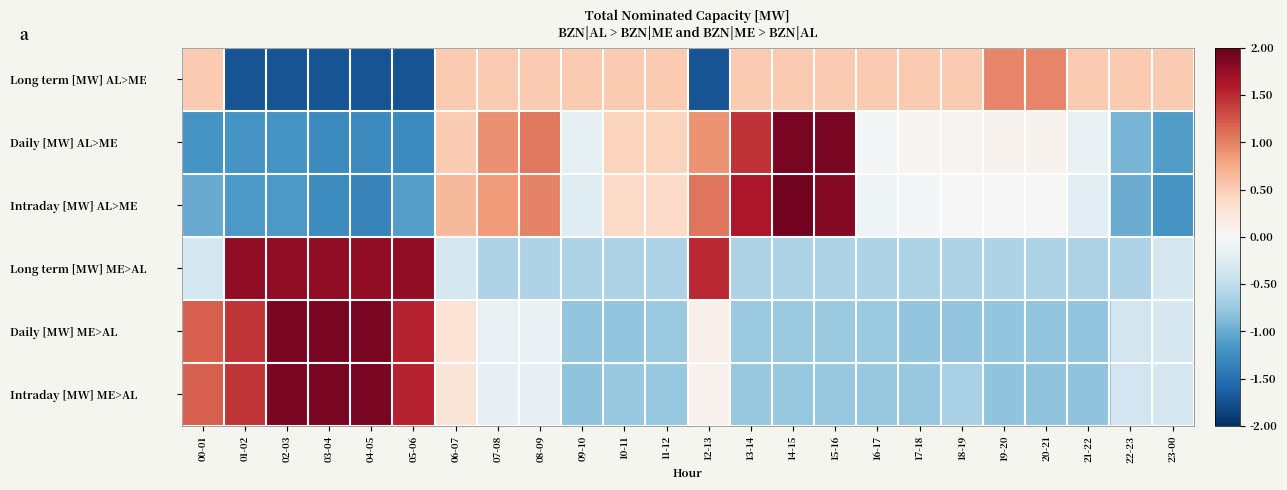

Reading right to left, extract all data points from this chart.

Long term [MW] AL>ME: 23-00=0.5	22-23=0.5	21-22=0.5	20-21=1.0	19-20=1.0	18-19=0.5	17-18=0.5	16-17=0.5	15-16=0.5	14-15=0.5	13-14=0.5	12-13=-1.7	11-12=0.5	10-11=0.5	09-10=0.5	08-09=0.5	07-08=0.5	06-07=0.5	05-06=-1.7	04-05=-1.7	03-04=-1.7	02-03=-1.7	01-02=-1.7	00-01=0.5
Daily [MW] AL>ME: 23-00=-1.1	22-23=-0.9	21-22=-0.1	20-21=0.1	19-20=0.1	18-19=0.1	17-18=0.0	16-17=-0.0	15-16=1.9	14-15=1.9	13-14=1.4	12-13=0.9	11-12=0.4	10-11=0.4	09-10=-0.2	08-09=1.1	07-08=0.9	06-07=0.5	05-06=-1.3	04-05=-1.3	03-04=-1.3	02-03=-1.2	01-02=-1.2	00-01=-1.2
Intraday [MW] AL>ME: 23-00=-1.2	22-23=-1.0	21-22=-0.2	20-21=0.0	19-20=0.0	18-19=-0.0	17-18=-0.0	16-17=-0.1	15-16=1.8	14-15=1.9	13-14=1.6	12-13=1.1	11-12=0.4	10-11=0.4	09-10=-0.2	08-09=1.0	07-08=0.9	06-07=0.7	05-06=-1.1	04-05=-1.3	03-04=-1.3	02-03=-1.1	01-02=-1.1	00-01=-1.0
Long term [MW] ME>AL: 23-00=-0.4	22-23=-0.6	21-22=-0.6	20-21=-0.6	19-20=-0.6	18-19=-0.6	17-18=-0.6	16-17=-0.6	15-16=-0.6	14-15=-0.6	13-14=-0.6	12-13=1.5	11-12=-0.6	10-11=-0.6	09-10=-0.6	08-09=-0.6	07-08=-0.6	06-07=-0.4	05-06=1.8	04-05=1.8	03-04=1.8	02-03=1.8	01-02=1.8	00-01=-0.4
Daily [MW] ME>AL: 23-00=-0.3	22-23=-0.4	21-22=-0.8	20-21=-0.8	19-20=-0.8	18-19=-0.8	17-18=-0.8	16-17=-0.7	15-16=-0.7	14-15=-0.7	13-14=-0.7	12-13=0.1	11-12=-0.7	10-11=-0.8	09-10=-0.8	08-09=-0.2	07-08=-0.2	06-07=0.3	05-06=1.5	04-05=1.9	03-04=1.9	02-03=1.9	01-02=1.4	00-01=1.2
Intraday [MW] ME>AL: 23-00=-0.3	22-23=-0.4	21-22=-0.8	20-21=-0.8	19-20=-0.8	18-19=-0.7	17-18=-0.8	16-17=-0.8	15-16=-0.8	14-15=-0.8	13-14=-0.8	12-13=0.1	11-12=-0.8	10-11=-0.8	09-10=-0.8	08-09=-0.2	07-08=-0.2	06-07=0.3	05-06=1.5	04-05=1.9	03-04=1.9	02-03=1.9	01-02=1.4	00-01=1.2